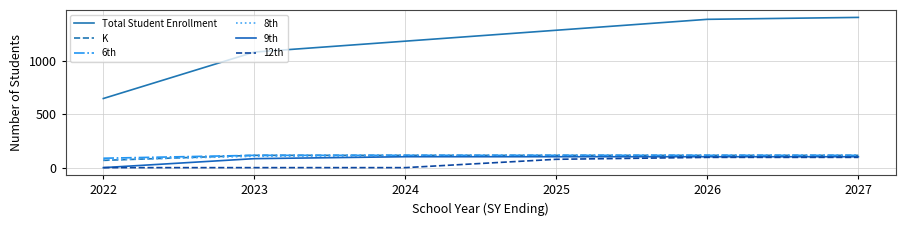

Rank the categories by 8th value from lowest to highest.

2022, 2023, 2024, 2025, 2026, 2027